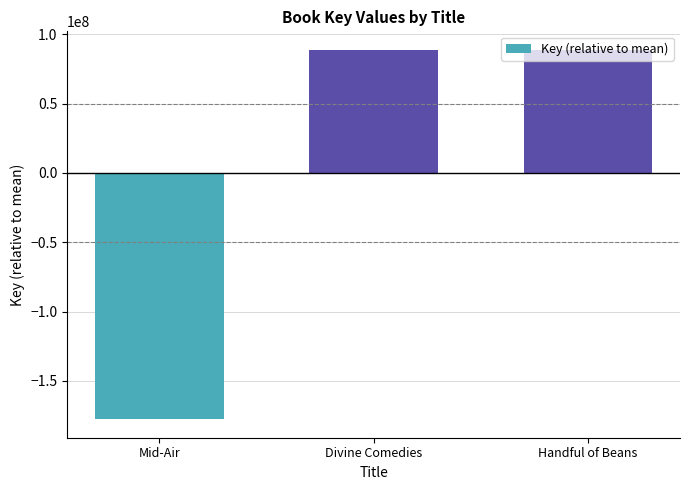

What is the sum of the values at Handful of Beans and Divine Comedies?

177701293